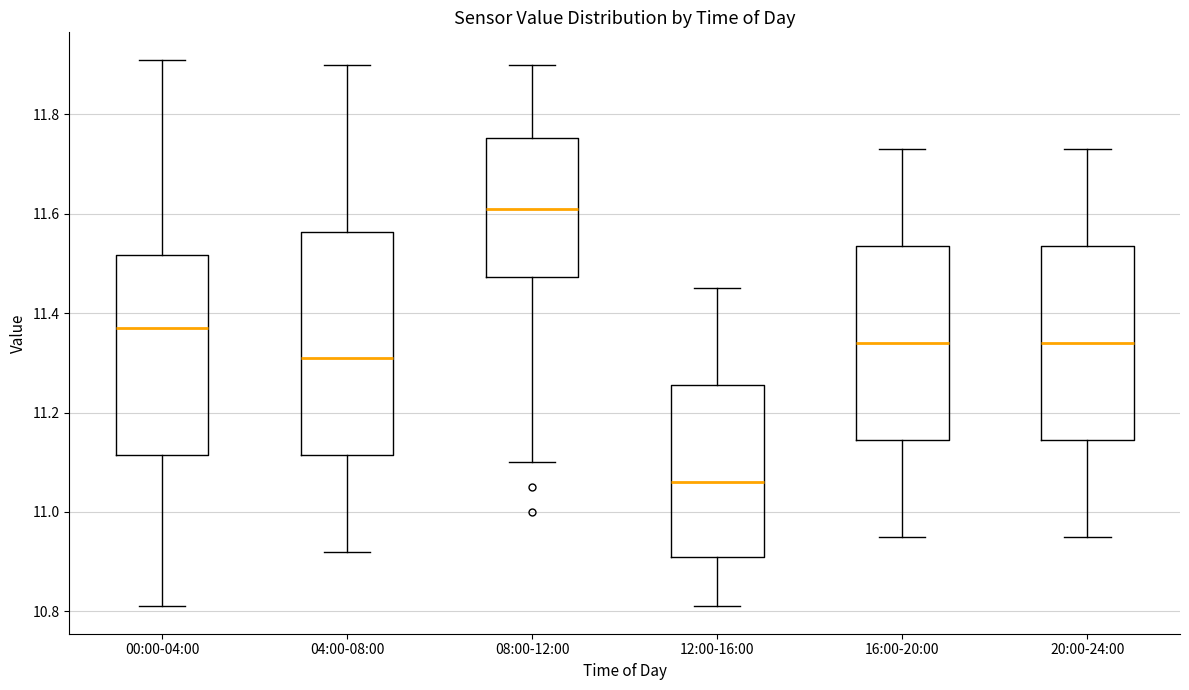

Reading left to right, transcribe this box plot: for each box, give where its median line is, the range the box spans, and where its two whiskers end, as read against the y-axis. The values are not printed on the chart, so give them approximately, as read against the axis.

00:00-04:00: median 11.38, box 11.12 to 11.52, whiskers 10.82 to 11.92
04:00-08:00: median 11.32, box 11.12 to 11.56, whiskers 10.92 to 11.90
08:00-12:00: median 11.62, box 11.48 to 11.76, whiskers 11.10 to 11.90
12:00-16:00: median 11.06, box 10.92 to 11.26, whiskers 10.82 to 11.46
16:00-20:00: median 11.34, box 11.14 to 11.54, whiskers 10.96 to 11.74
20:00-24:00: median 11.34, box 11.14 to 11.54, whiskers 10.96 to 11.74